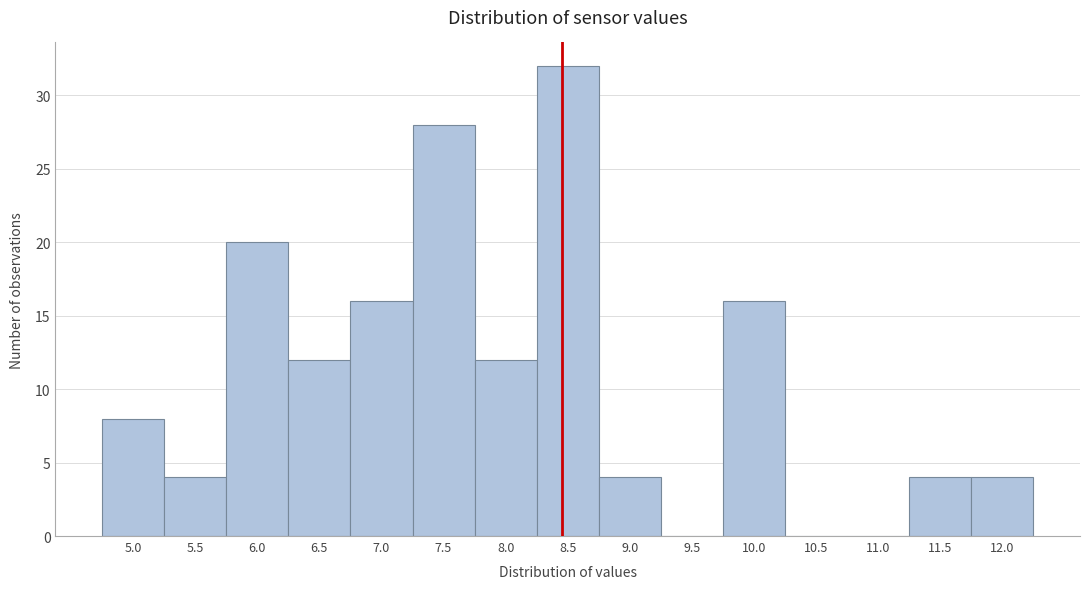

Reading right to left, extract all data points from this chart.

12.0=4	11.5=4	11.0=0	10.5=0	10.0=16	9.5=0	9.0=4	8.5=32	8.0=12	7.5=28	7.0=16	6.5=12	6.0=20	5.5=4	5.0=8